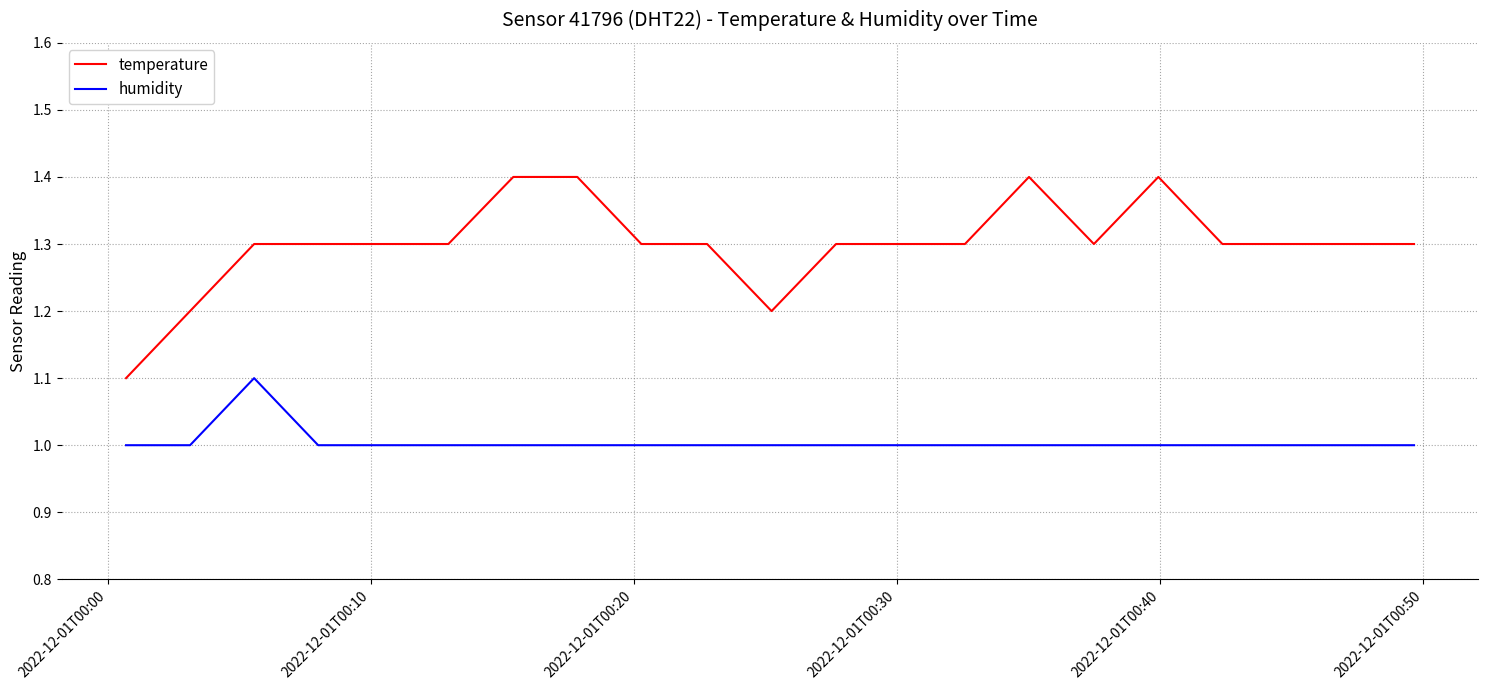

What is the sum of all humidity values?

20.1